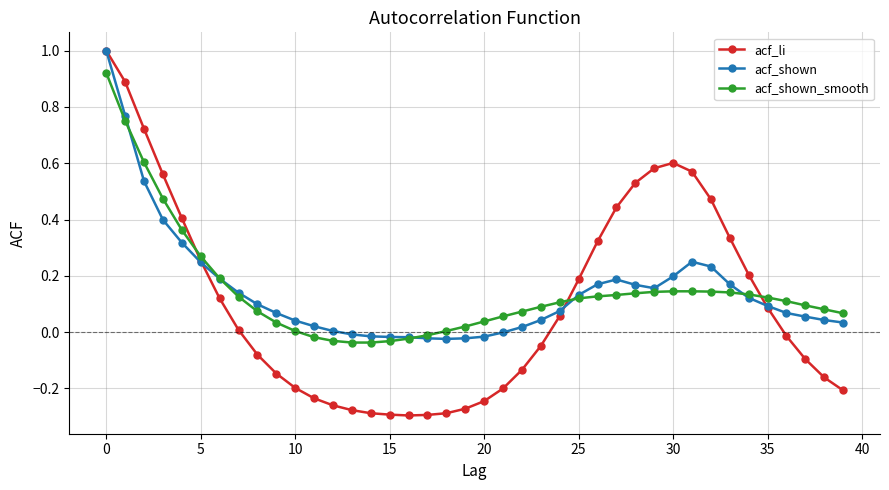

What is the greatest value displayed?

1.0